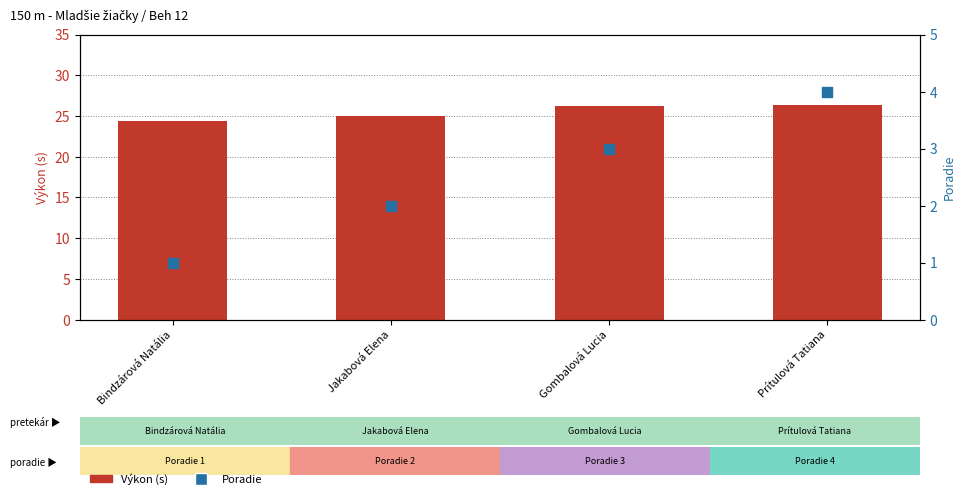

Which series has the largest total across all categories?

Výkon (s)